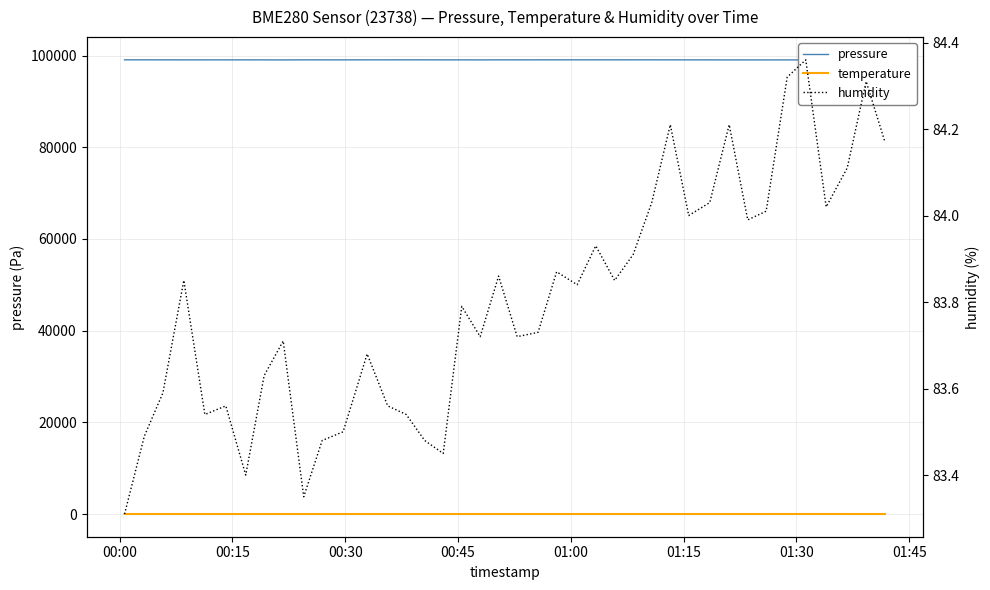

Is the value of pressure at 01:30 greater than the value of humidity at 37?

Yes